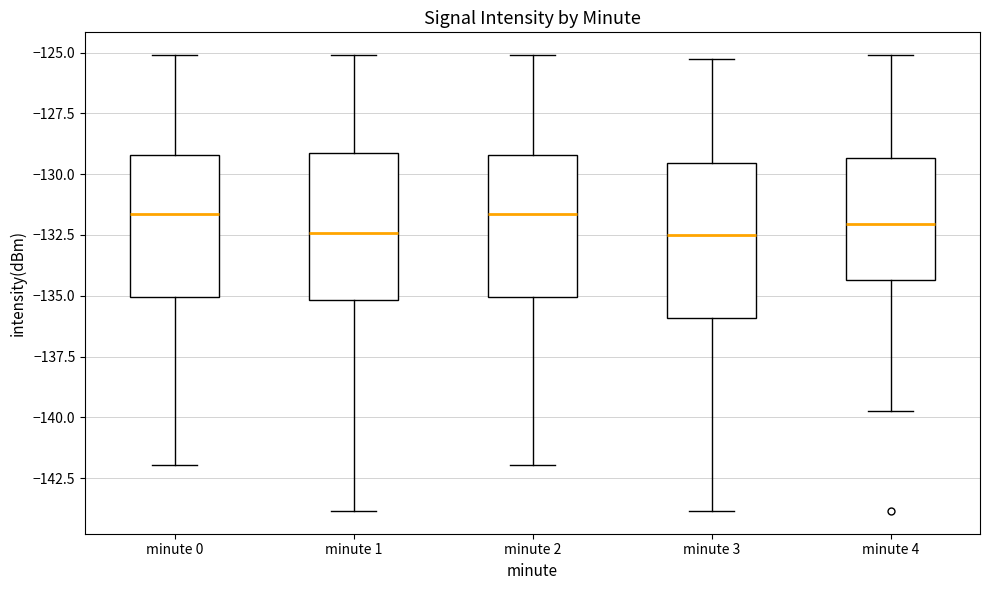

Reading left to right, read every box against the y-axis: the position of its median line, the range the box covers, and the ends of its whiskers. The values are not printed on the chart, so give them approximately, as read against the axis.

minute 0: median -131.5, box -135.0 to -129.0, whiskers -142.0 to -125.0
minute 1: median -132.5, box -135.0 to -129.0, whiskers -144.0 to -125.0
minute 2: median -131.5, box -135.0 to -129.0, whiskers -142.0 to -125.0
minute 3: median -132.5, box -136.0 to -129.5, whiskers -144.0 to -125.5
minute 4: median -132.0, box -134.5 to -129.5, whiskers -139.5 to -125.0